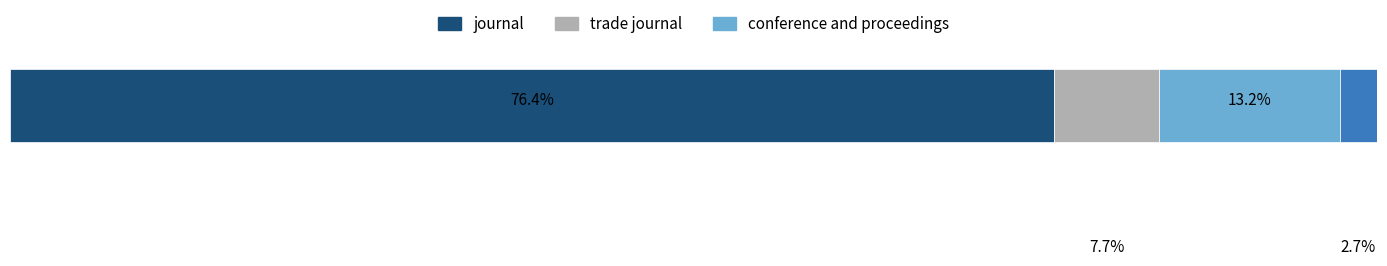

How many data points does each series have?

4